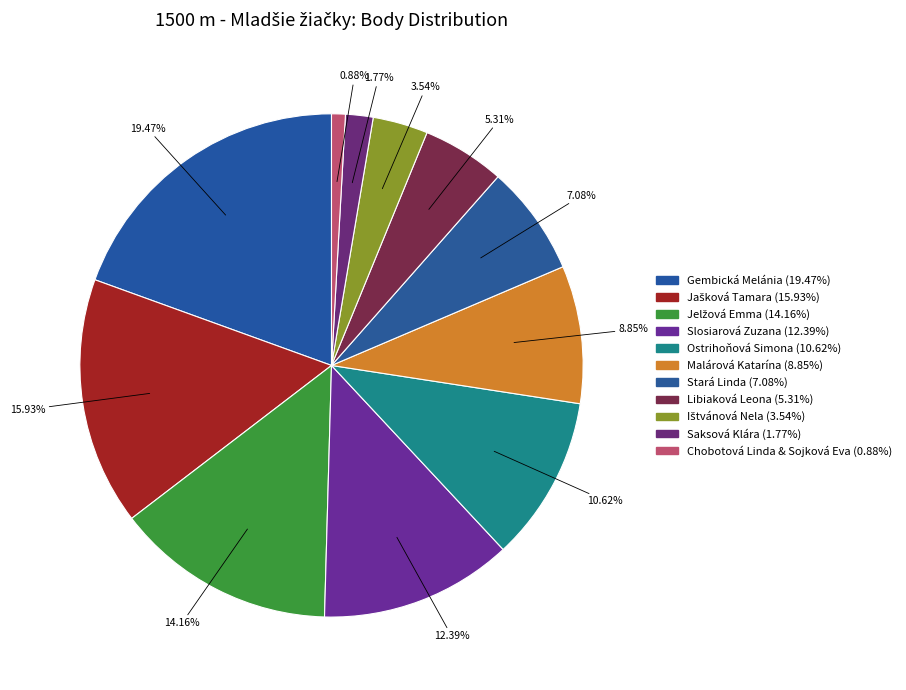

Which category has the smallest portion of the pie?

Chobotová Linda